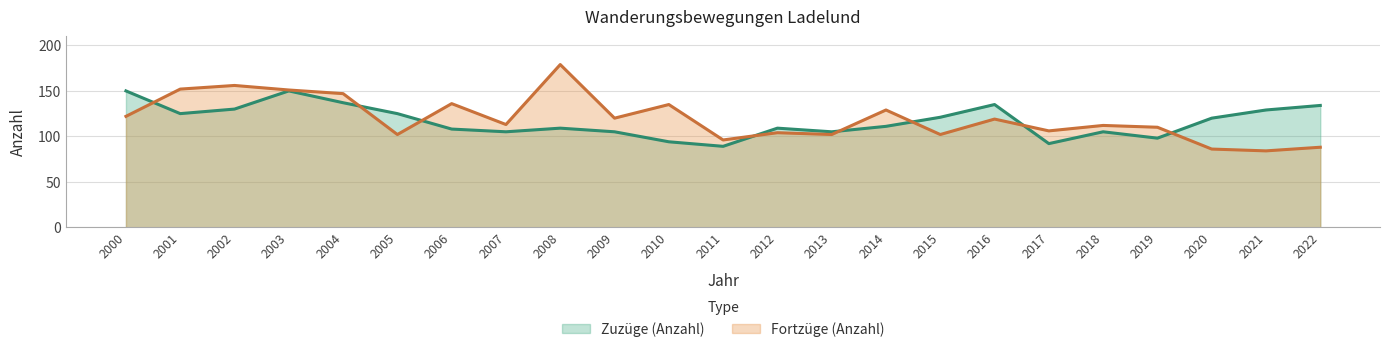

Reading left to right, list all the values displayed in this chart.

Zuzüge (Anzahl): 2000=150	2001=125	2002=130	2003=150	2004=137	2005=125	2006=108	2007=105	2008=109	2009=105	2010=94	2011=89	2012=109	2013=105	2014=111	2015=121	2016=135	2017=92	2018=105	2019=98	2020=120	2021=129	2022=134
Fortzüge (Anzahl): 2000=122	2001=152	2002=156	2003=151	2004=147	2005=102	2006=136	2007=113	2008=179	2009=120	2010=135	2011=96	2012=104	2013=102	2014=129	2015=102	2016=119	2017=106	2018=112	2019=110	2020=86	2021=84	2022=88